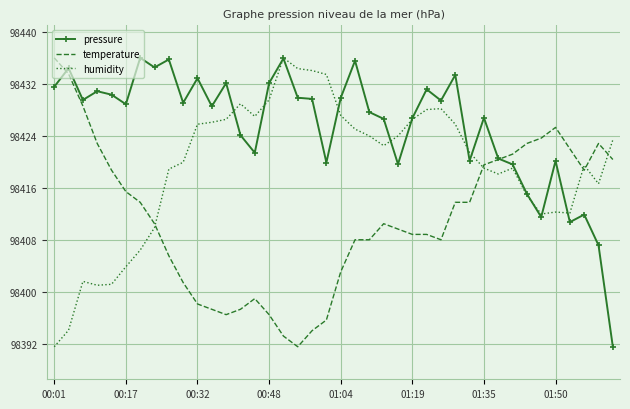

What is the minimum value for pressure?

98391.6